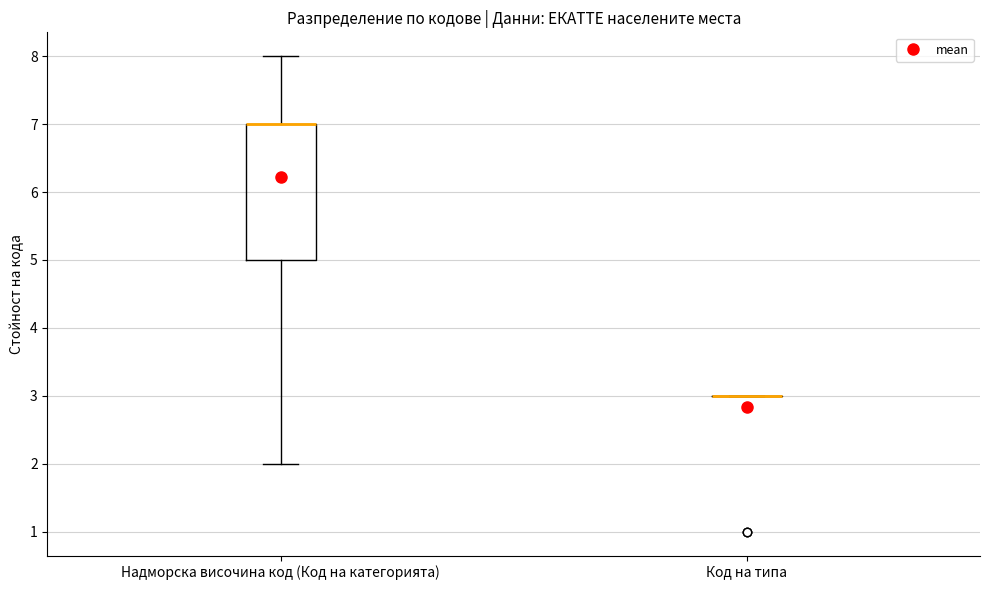

Which box is the tallest, from its lower edge to its upper edge?

Надморска височина код (Код на категорията)